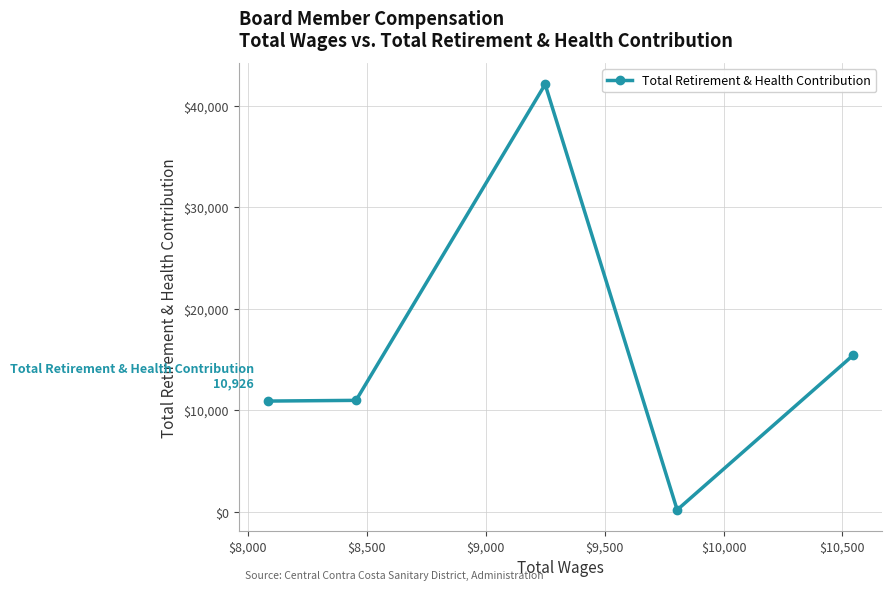

What is the difference between the second highest and second lowest values?

4516